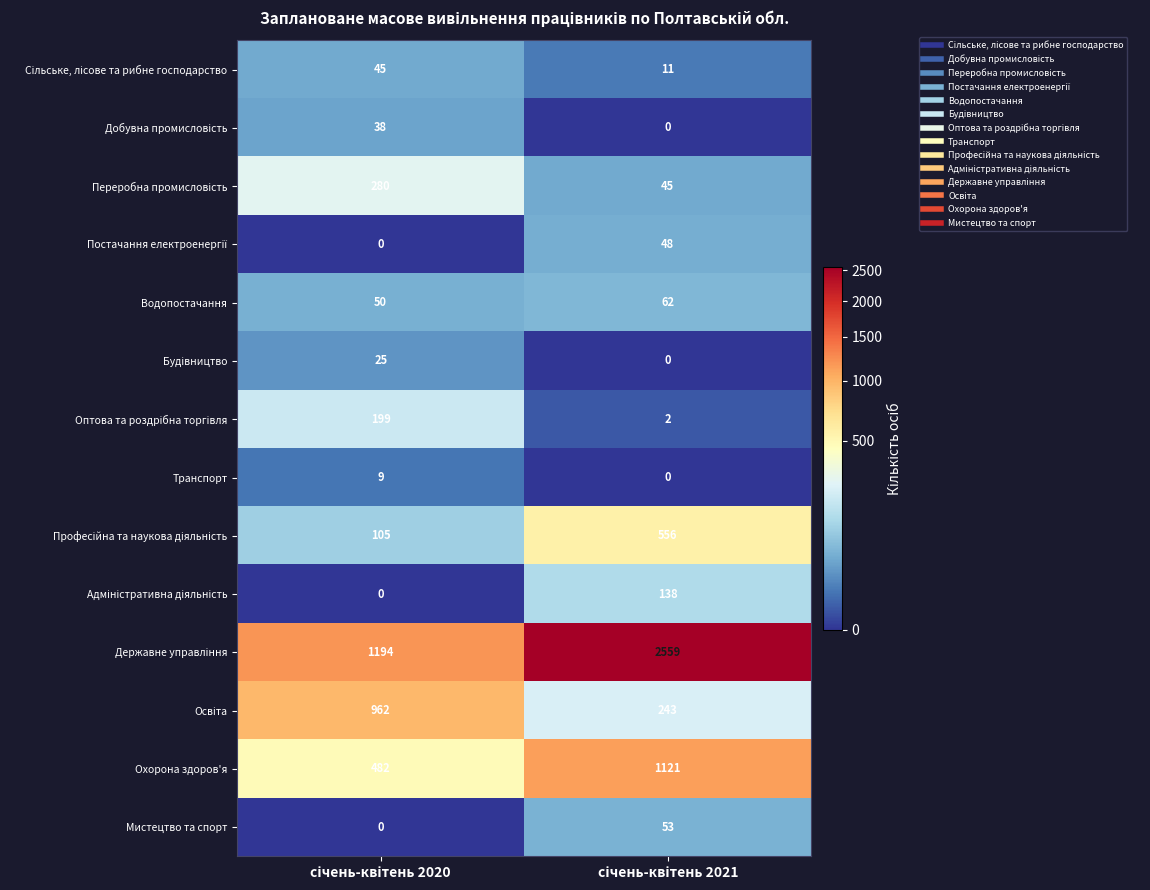

What is the sum of all Транспорт values?

9